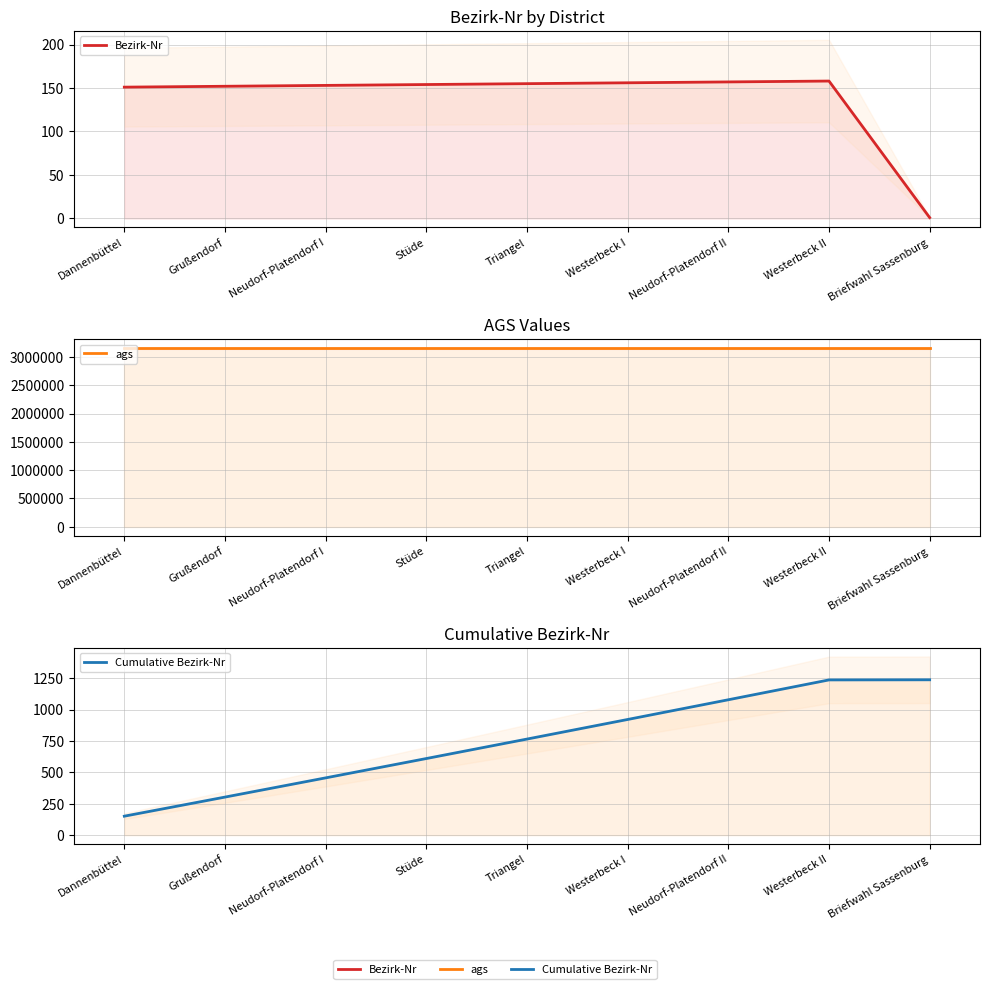

Is it true that Bezirk-Nr equals 46 at Stüde?

False